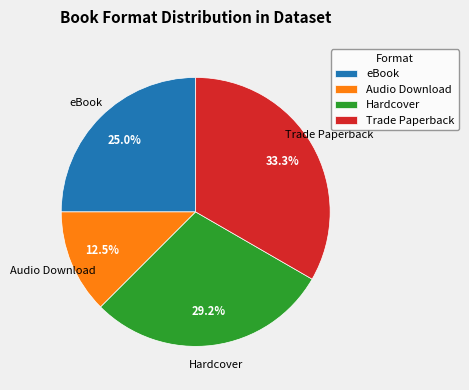

Do Audio Download and Hardcover together represent more than half of the pie?

No